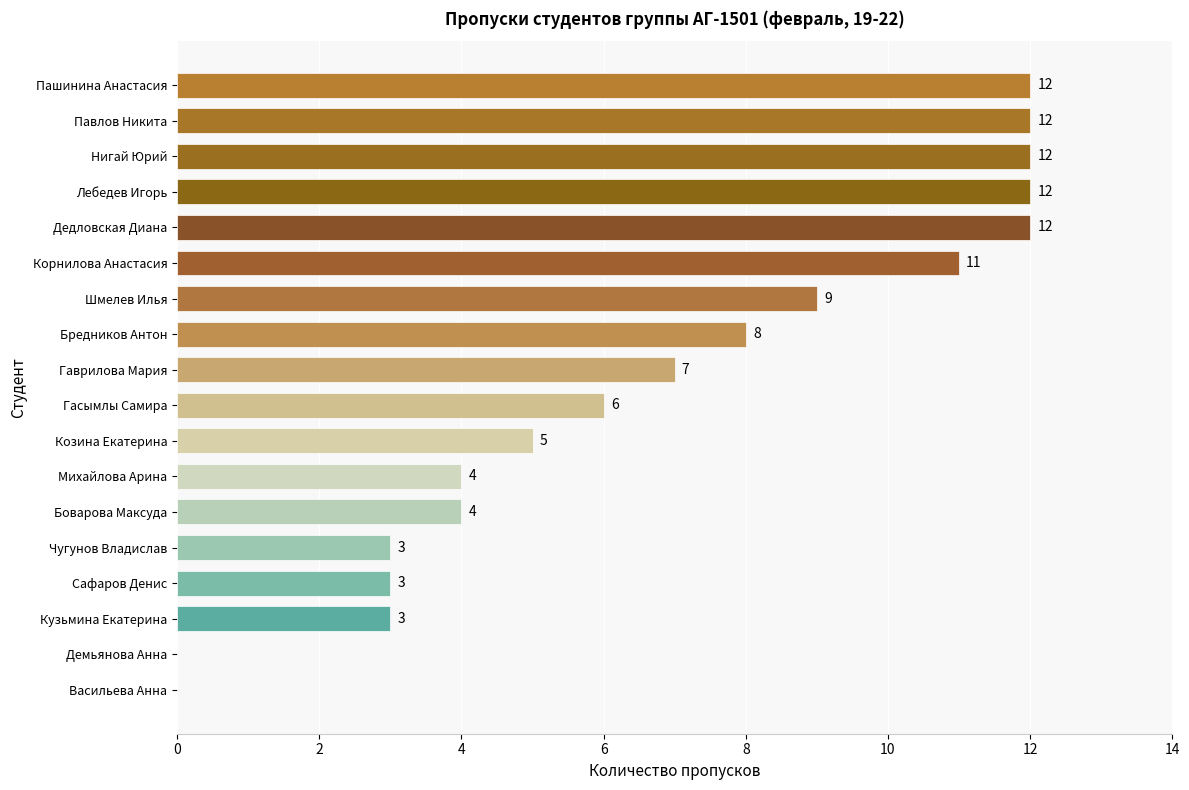

Count the number of data series in this chart.

1